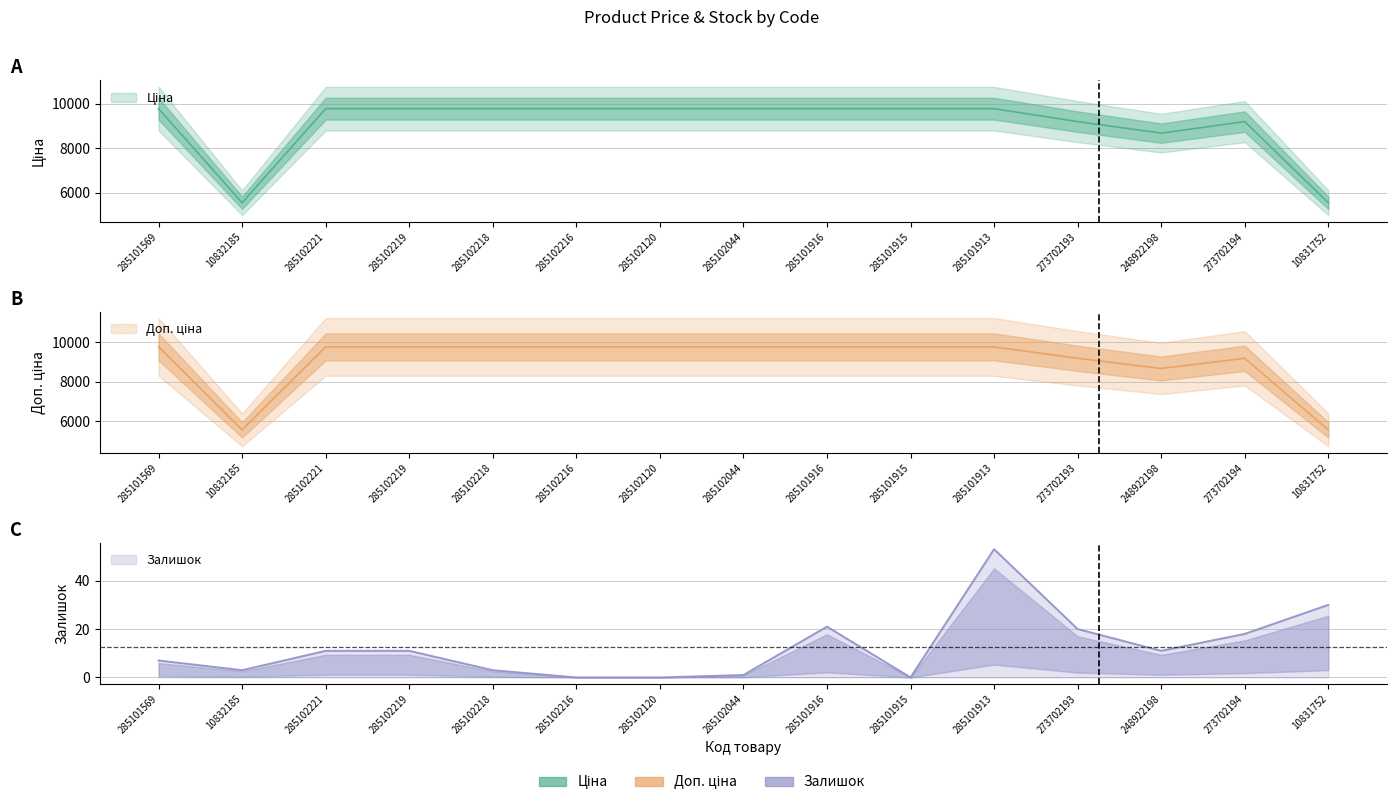

What is the label of the 2nd point from the right?

273702194